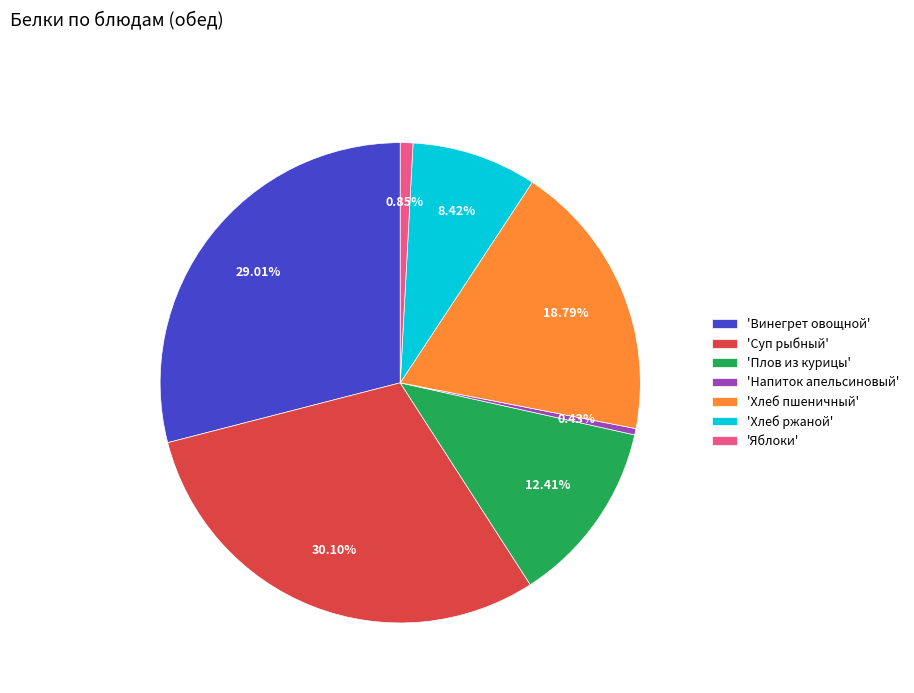

Does 'Суп рыбный' account for over 50% of the chart?

No